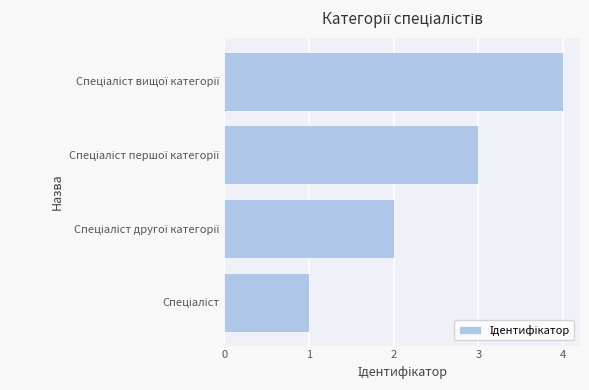

What is the difference between the maximum and minimum values?

3